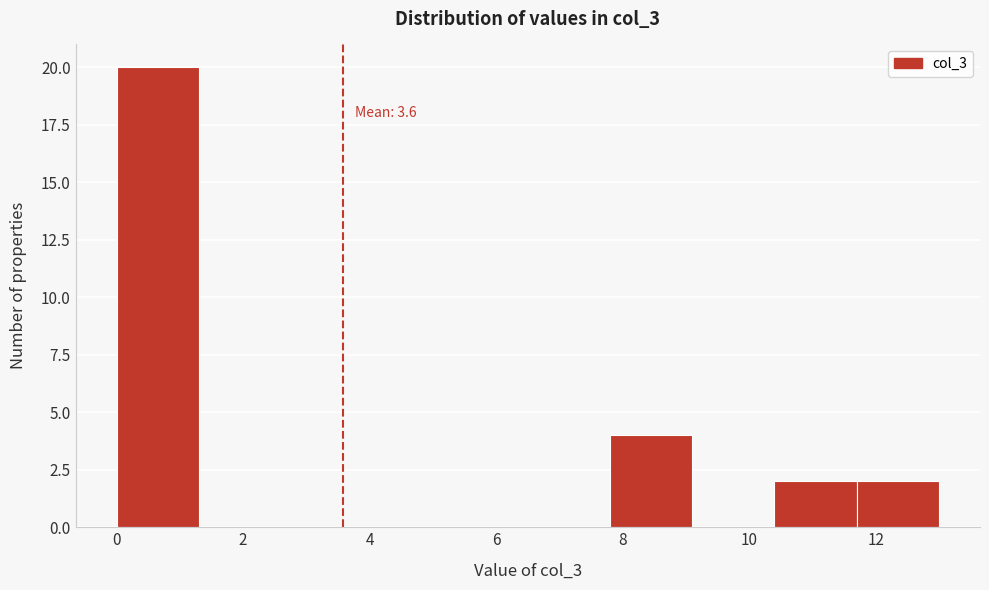

Which range on the x-axis has the tallest bar?

0.0 to 1.3